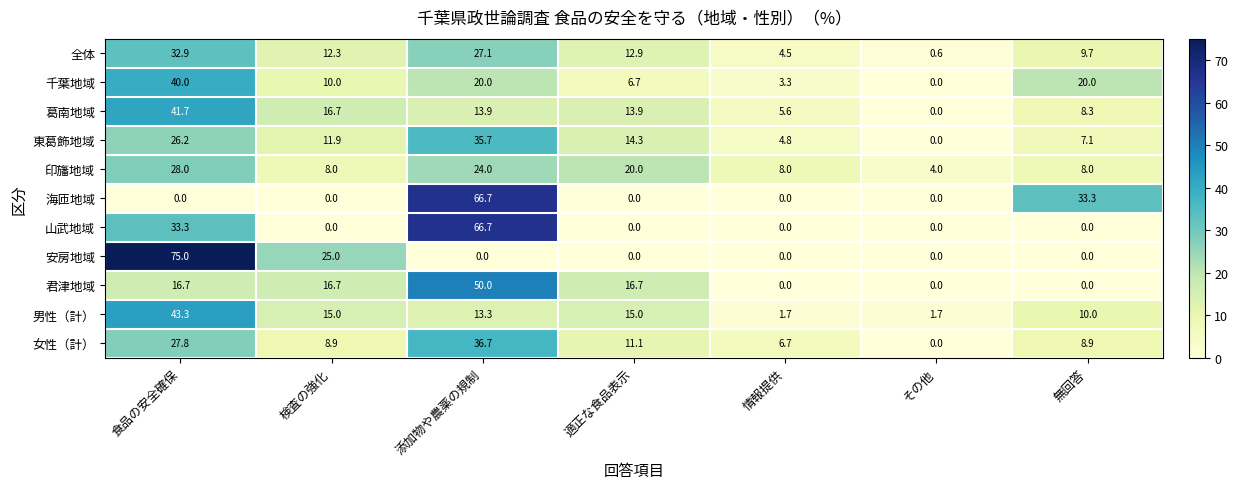

At which category does the chart reach its peak across all series?

食品の安全確保